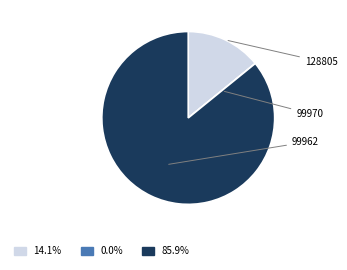

What portion of the pie excludes 128805?

85.9%